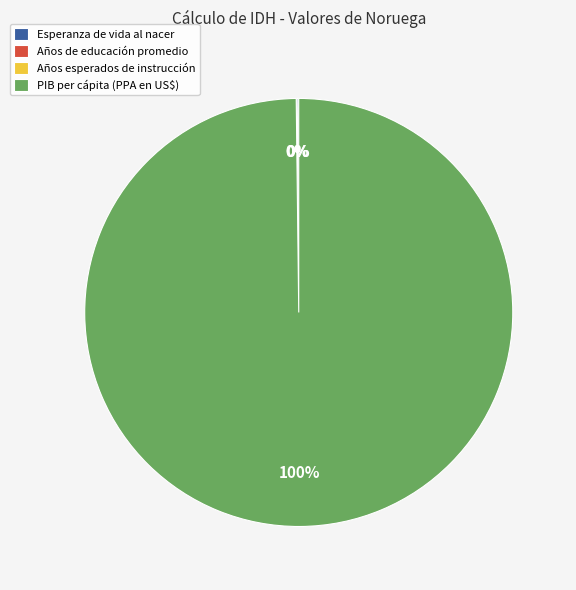

What percentage is the PIB per cápita (PPA en US$) slice, to the nearest percent?

100%